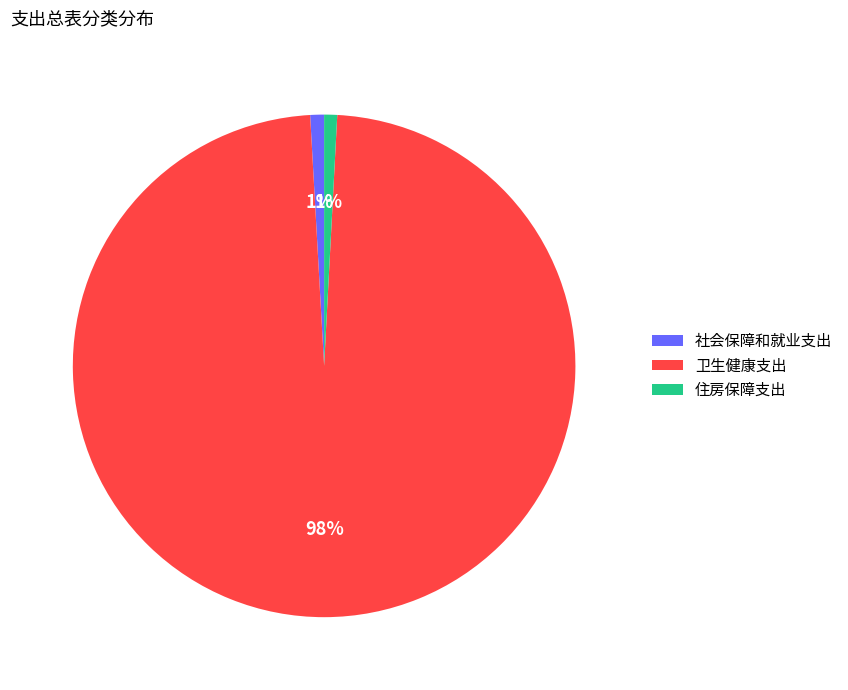

To the nearest percent, what is the combined percentage of 卫生健康支出 and 住房保障支出?

99%